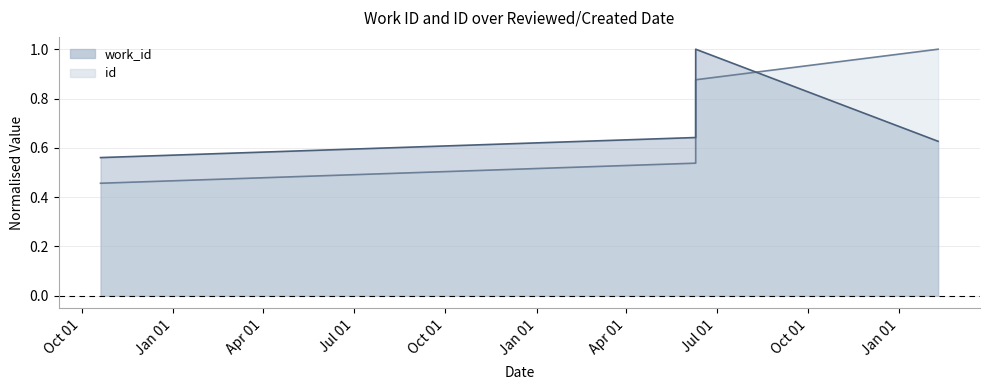

Reading left to right, extract all data points from this chart.

work_id: 2011-10-20=0.6	2013-06-10=0.6	2013-06-10=1.0	2014-02-09=0.6
id: 2011-10-20=0.5	2013-06-10=0.5	2013-06-10=0.9	2014-02-09=1.0